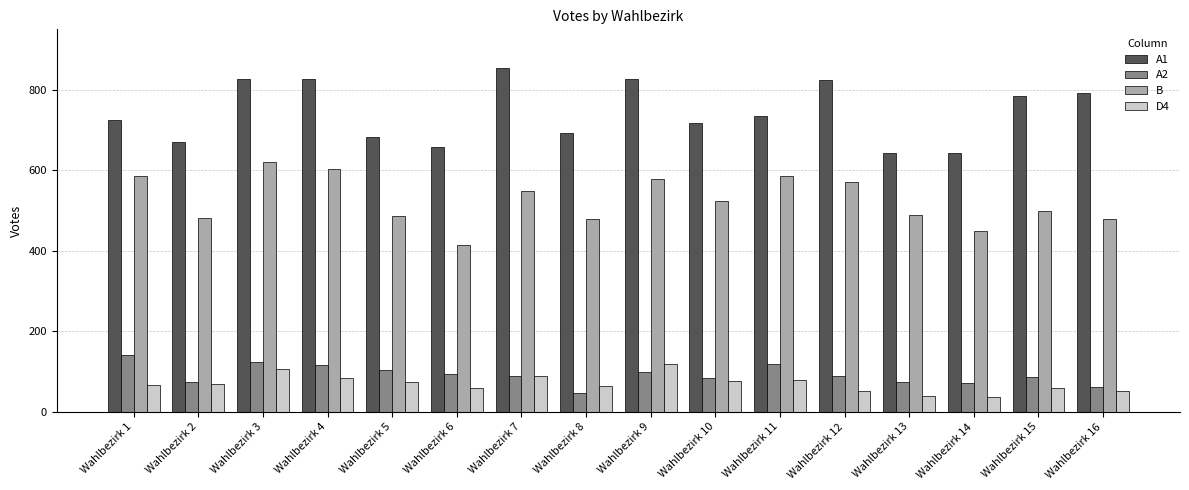

What is the sum of the D4 values at Wahlbezirk 3 and Wahlbezirk 13?

146